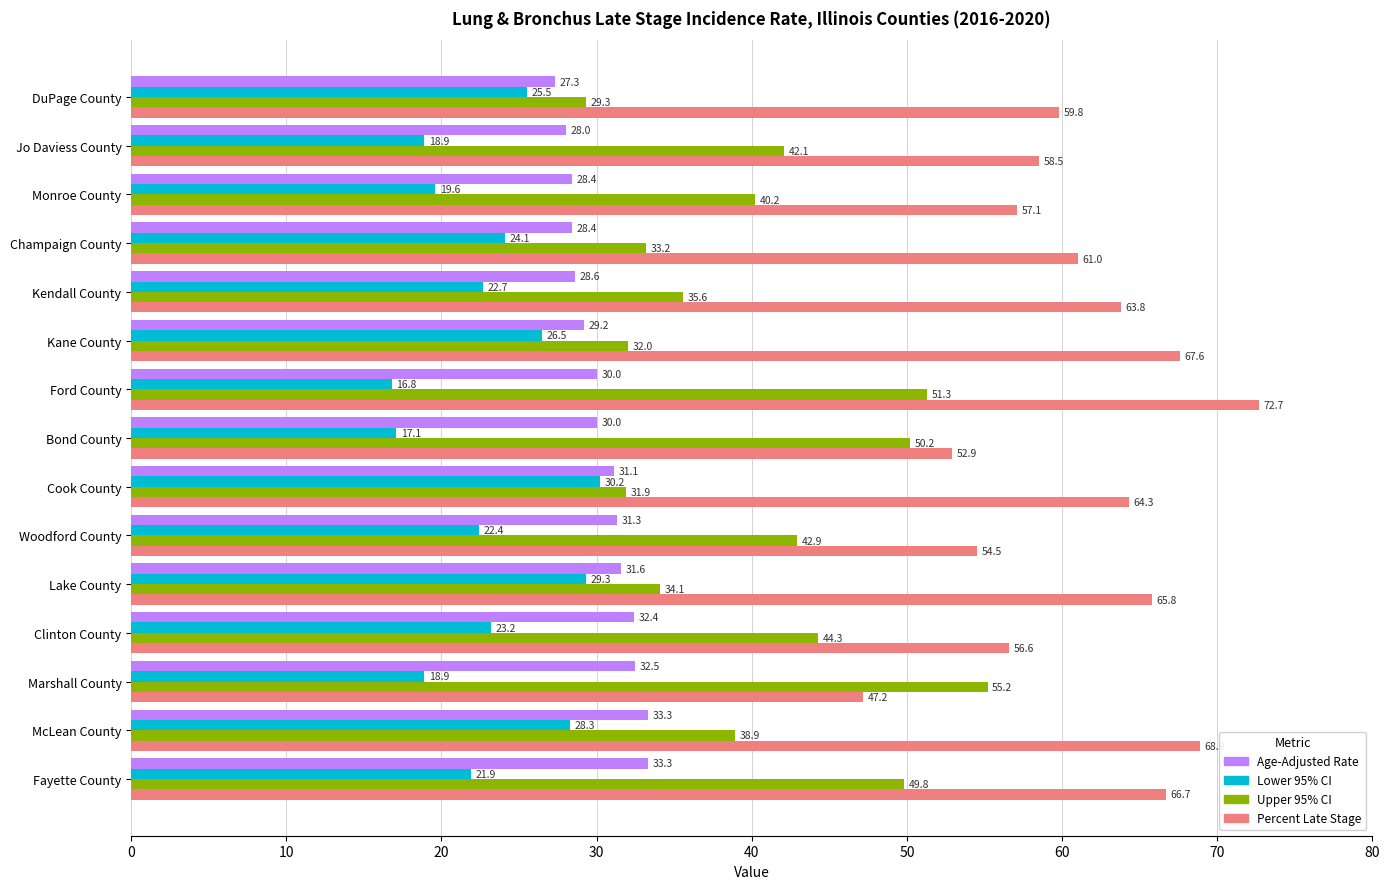

What is the difference between the highest and lowest values at Jo Daviess County?

39.6